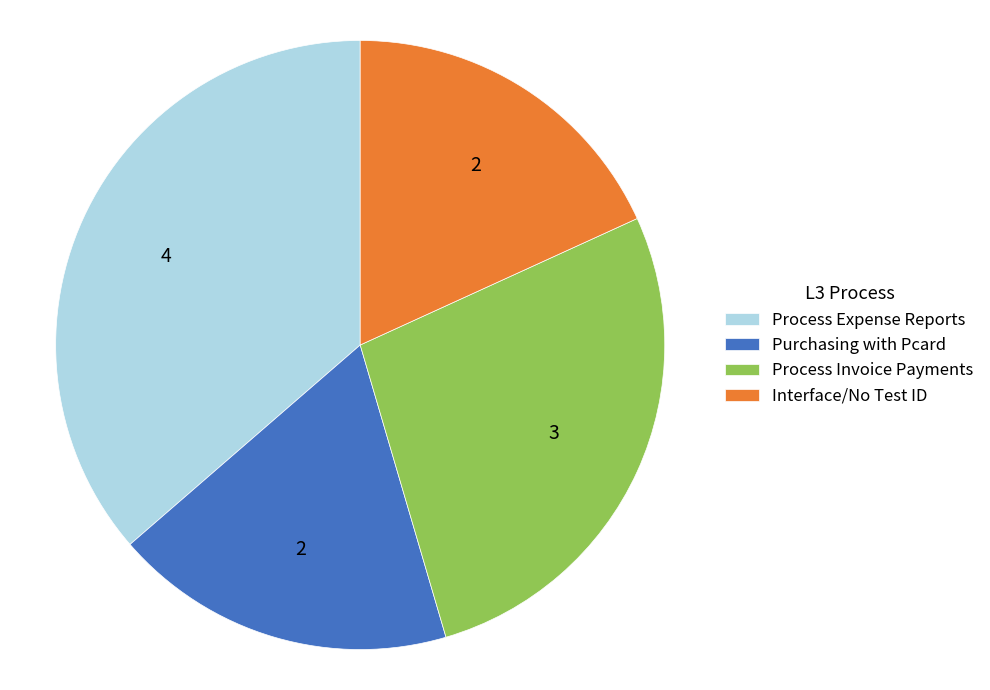

What is the largest slice in the pie chart?

Process Expense Reports